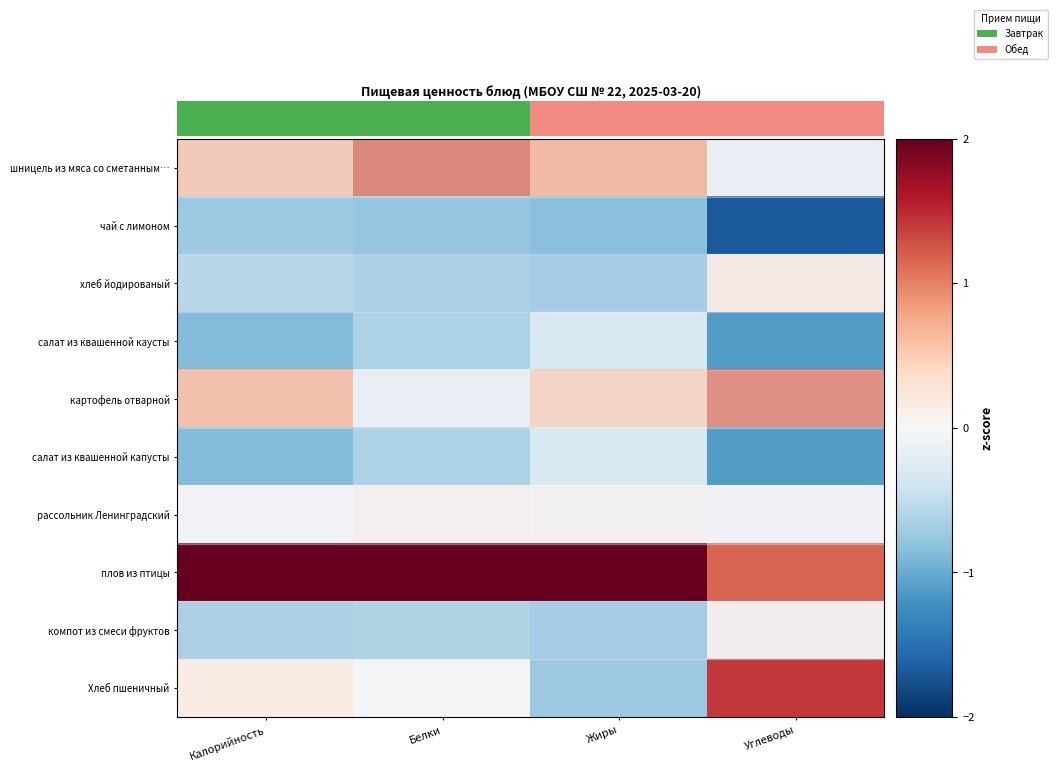

Which series has the largest range (max minus min)?

Хлеб пшеничный